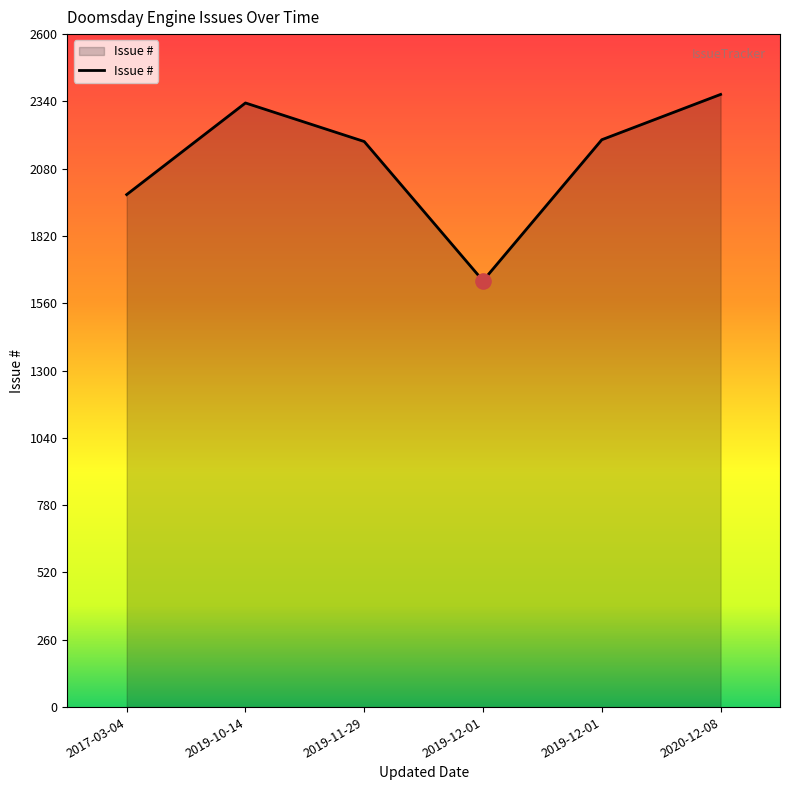

Approximately how many times larger is the value at 2019-12-01 compared to 2020-12-08?

0.7